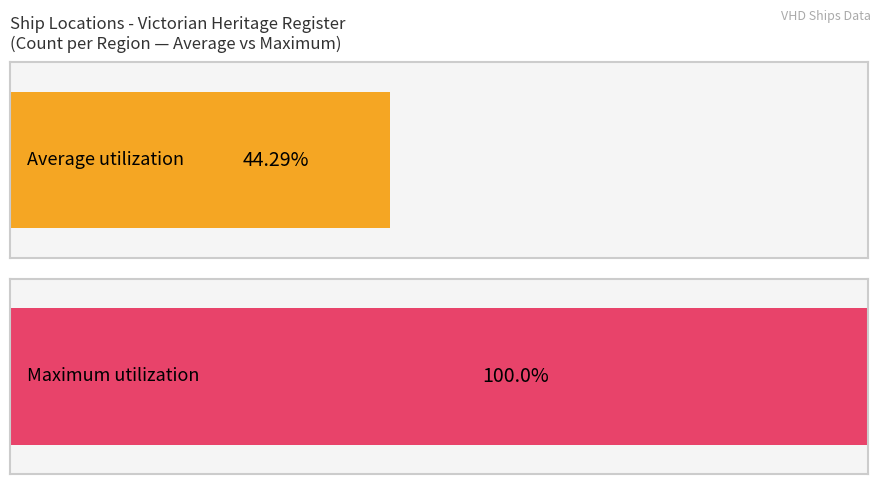

Does the chart contain stacked bars?

No